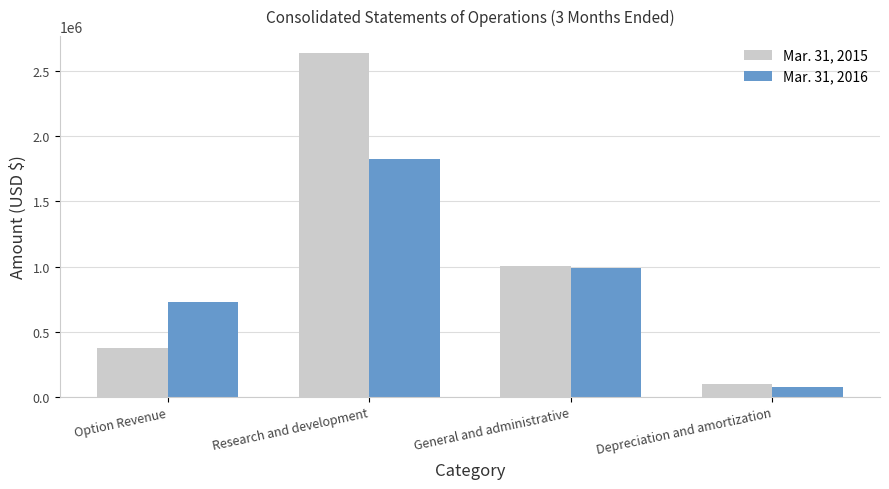

Count the number of data series in this chart.

2